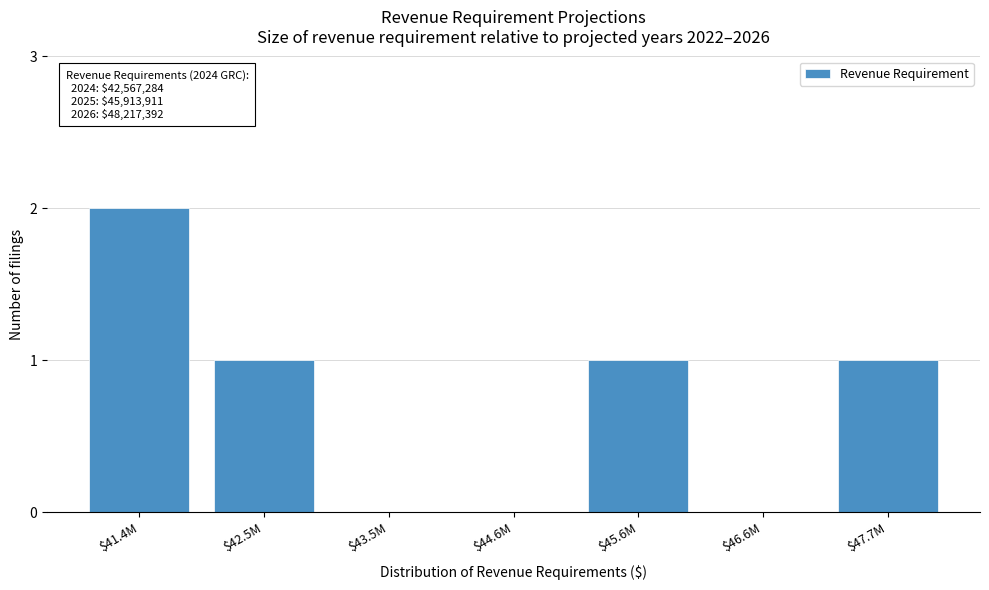

The chart shows a value of 0 at $44.6M. True or false?

True